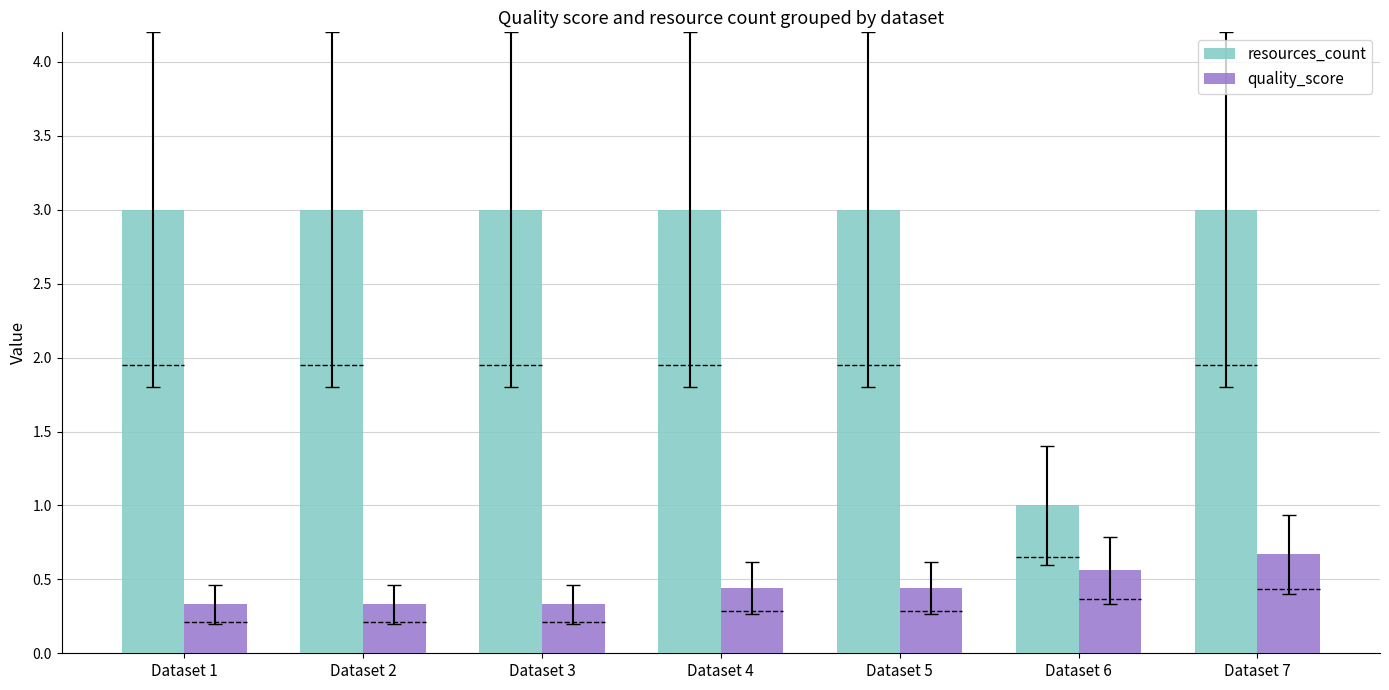

What are all the series names shown in the legend?

resources_count, quality_score